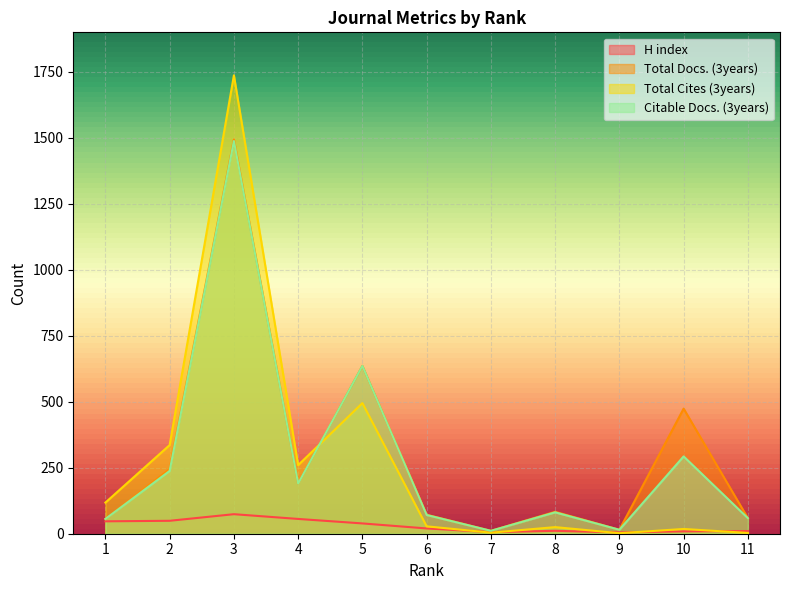

What is the sum of all Total Cites (3years) values?

3026